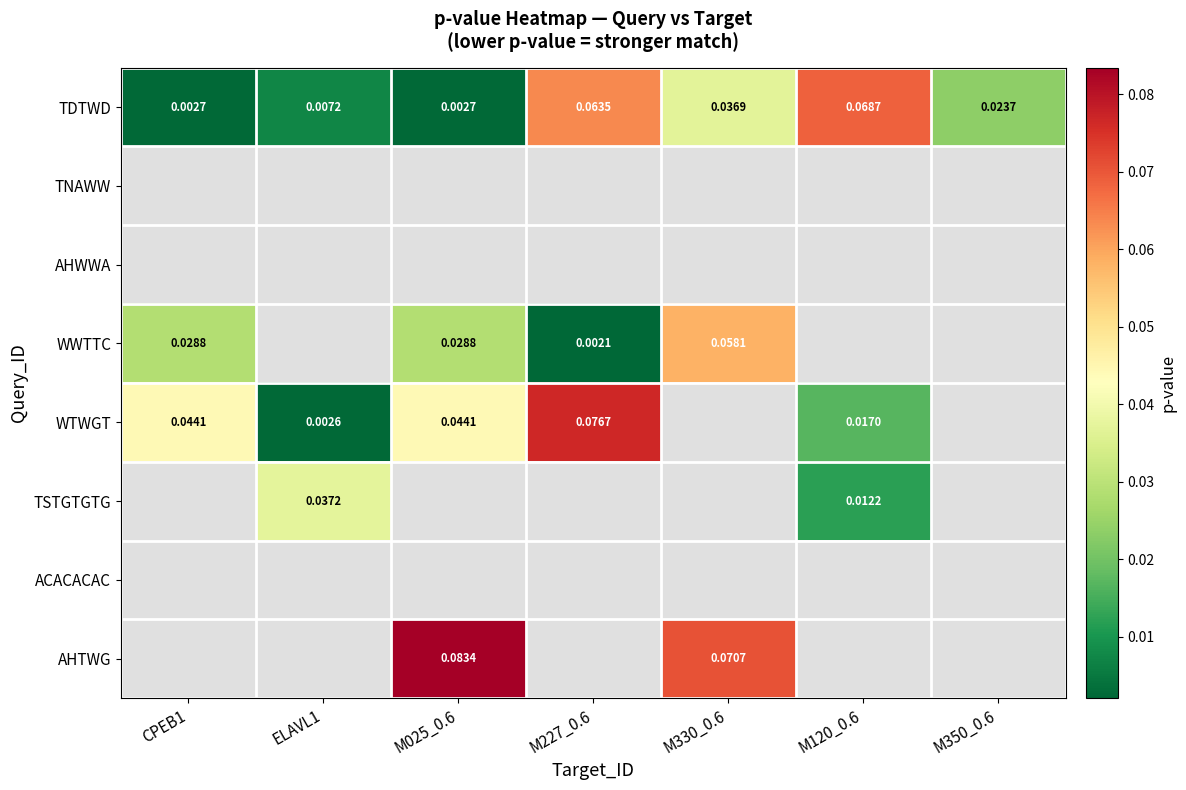

True or false: WTWGT has a value of 0.0 at M025_0.6.

False